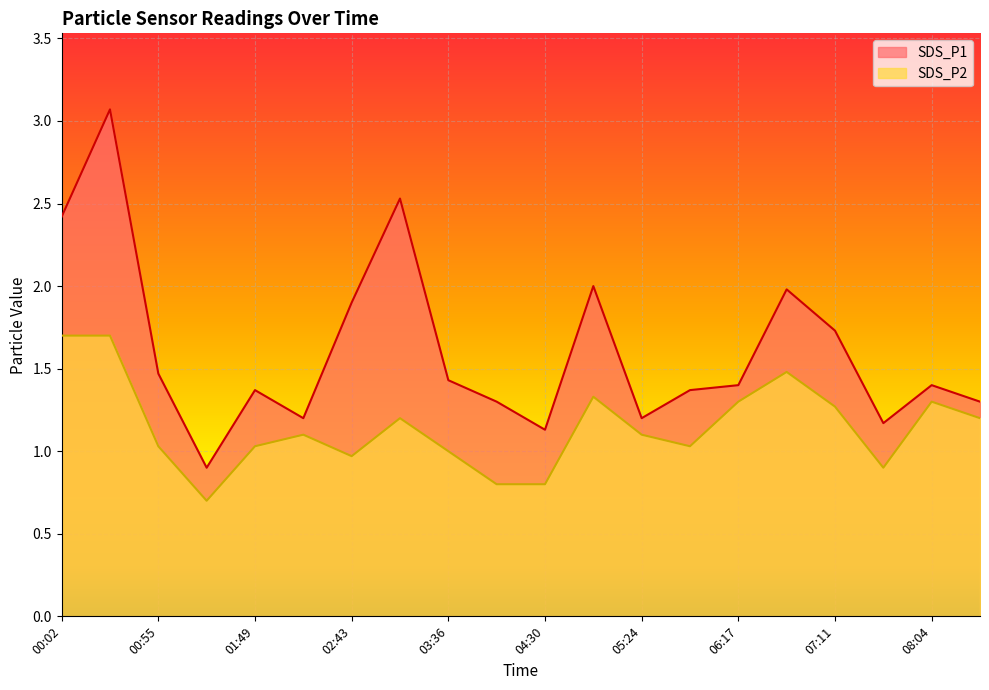

What is the label of the 2nd point from the left?

00:28